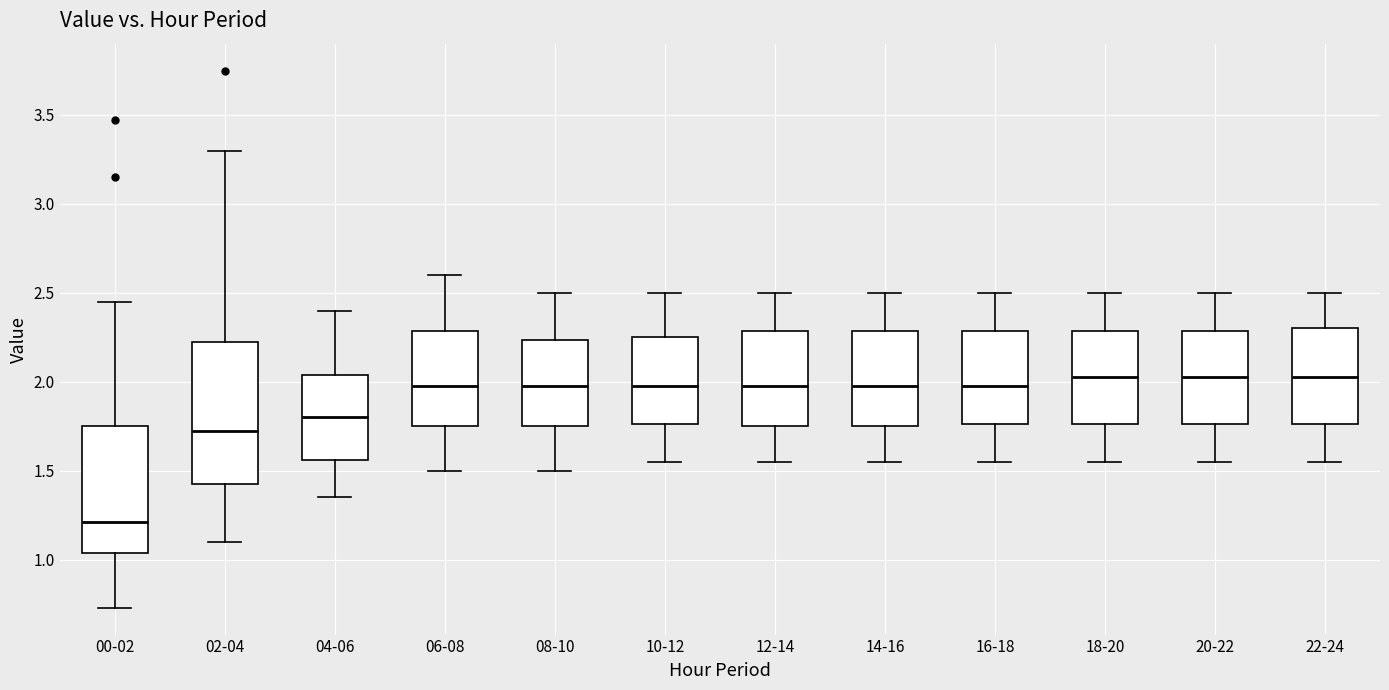

Reading left to right, read every box against the y-axis: the position of its median line, the range the box covers, and the ends of its whiskers. The values are not printed on the chart, so give them approximately, as read against the axis.

00-02: median 1.20, box 1.05 to 1.75, whiskers 0.75 to 2.45
02-04: median 1.75, box 1.45 to 2.25, whiskers 1.10 to 3.30
04-06: median 1.80, box 1.55 to 2.05, whiskers 1.35 to 2.40
06-08: median 2.00, box 1.75 to 2.30, whiskers 1.50 to 2.60
08-10: median 2.00, box 1.75 to 2.25, whiskers 1.50 to 2.50
10-12: median 2.00, box 1.75 to 2.25, whiskers 1.55 to 2.50
12-14: median 2.00, box 1.75 to 2.30, whiskers 1.55 to 2.50
14-16: median 2.00, box 1.75 to 2.30, whiskers 1.55 to 2.50
16-18: median 2.00, box 1.75 to 2.30, whiskers 1.55 to 2.50
18-20: median 2.05, box 1.75 to 2.30, whiskers 1.55 to 2.50
20-22: median 2.05, box 1.75 to 2.30, whiskers 1.55 to 2.50
22-24: median 2.05, box 1.75 to 2.30, whiskers 1.55 to 2.50